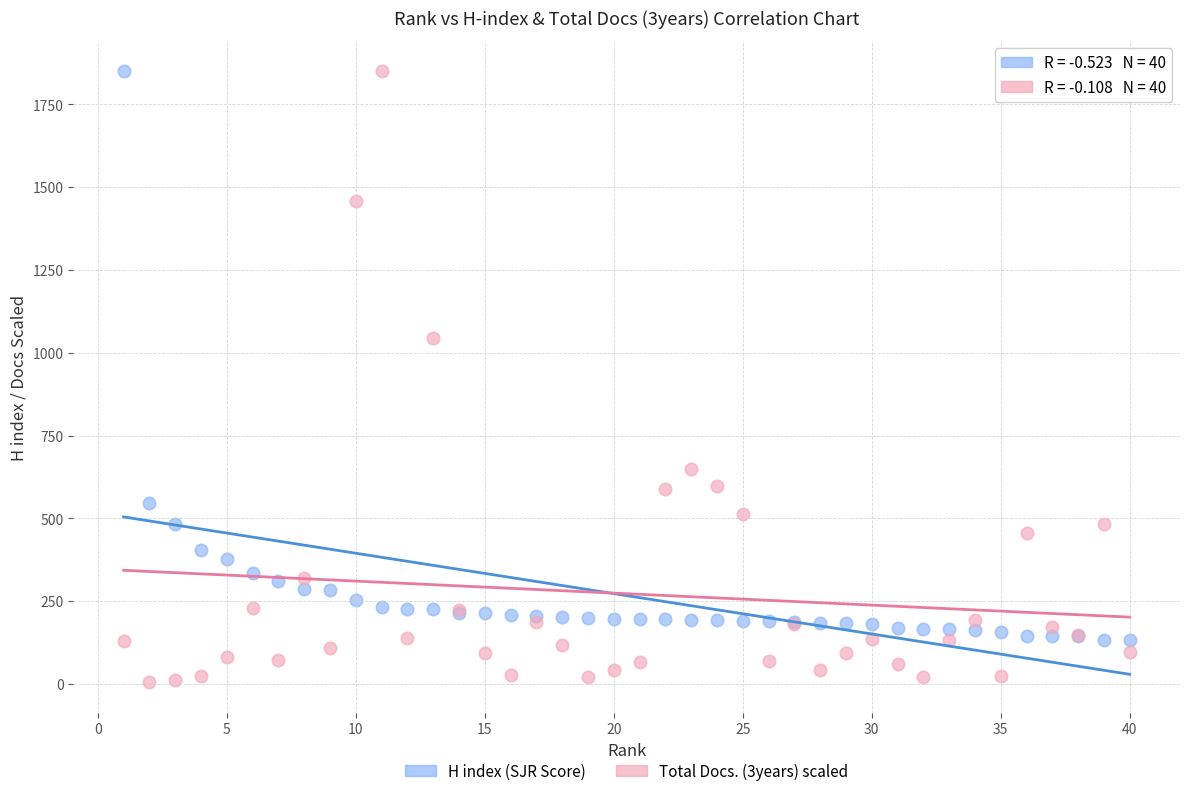

What are all the series names shown in the legend?

H index (SJR Score), Total Docs. (3years) scaled